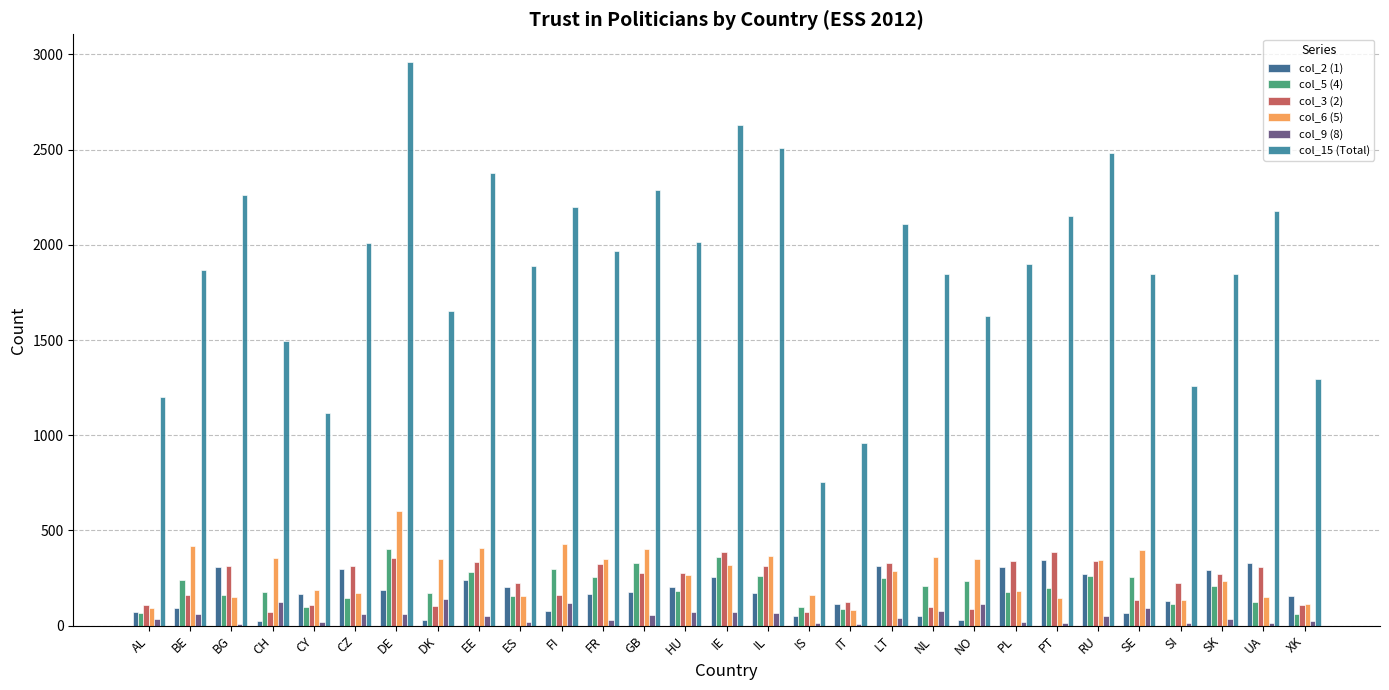

Where does the col_9 (8) series first go above 48?

BE